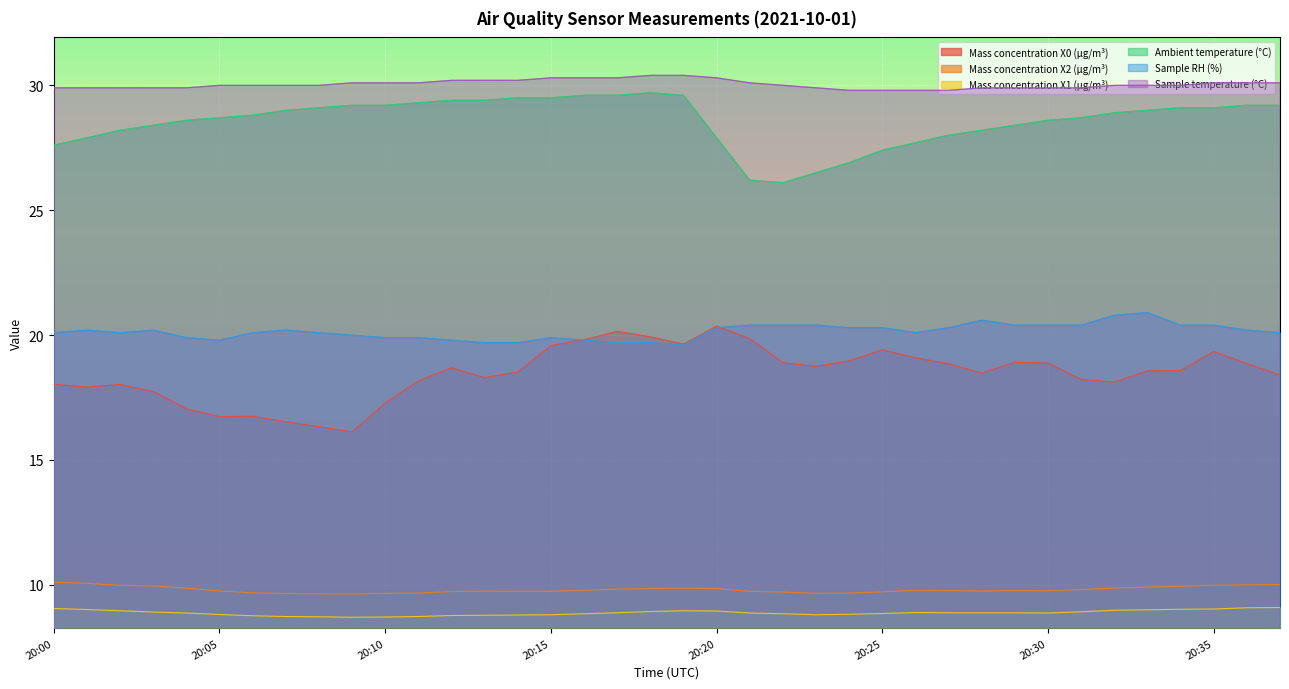

What is the maximum value shown in the chart?

30.4